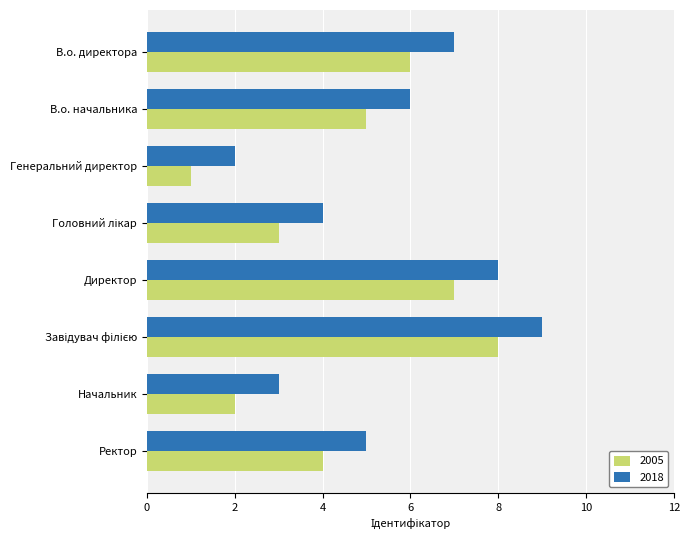

How many distinct data groups are displayed?

2